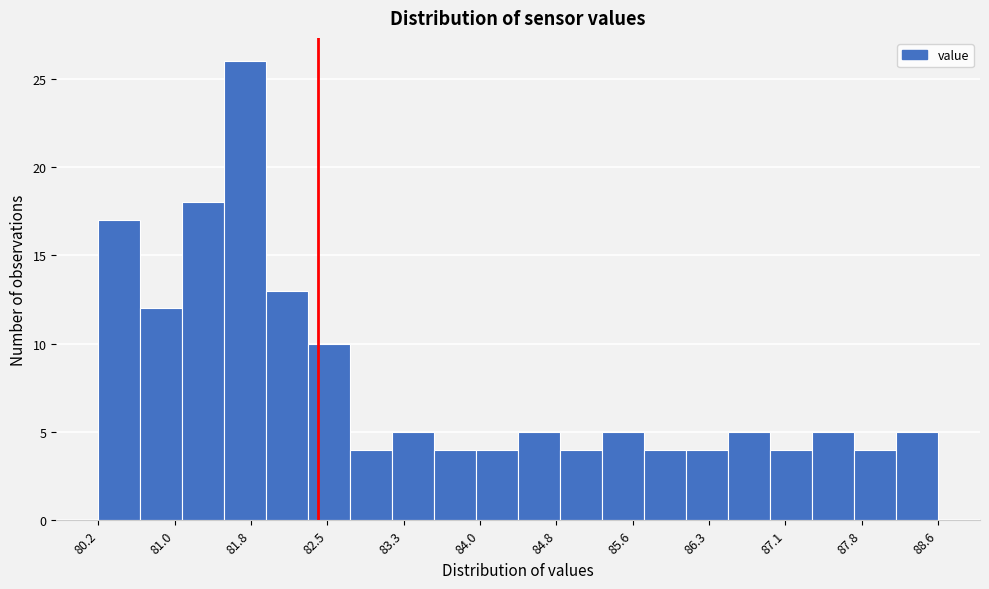

Reading left to right, transcribe this chart: for each bar, give the range it covers on the x-axis and its height. Neither the bar edges nor the heights are printed on the chart, so give them approximately, as read against the axes.

80.2 to 80.7: 17
80.7 to 81.1: 12
81.1 to 81.5: 18
81.5 to 81.9: 26
81.9 to 82.3: 13
82.3 to 82.8: 10
82.8 to 83.2: 4
83.2 to 83.6: 5
83.6 to 84.0: 4
84.0 to 84.4: 4
84.4 to 84.8: 5
84.8 to 85.3: 4
85.3 to 85.7: 5
85.7 to 86.1: 4
86.1 to 86.5: 4
86.5 to 86.9: 5
86.9 to 87.4: 4
87.4 to 87.8: 5
87.8 to 88.2: 4
88.2 to 88.6: 5